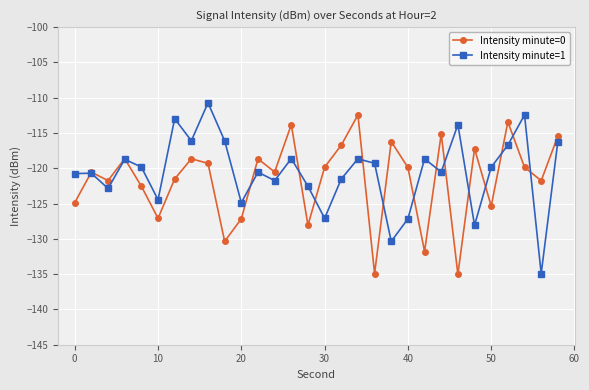

True or false: Intensity minute=0 has more than 2 points higher than both neighbors.

True